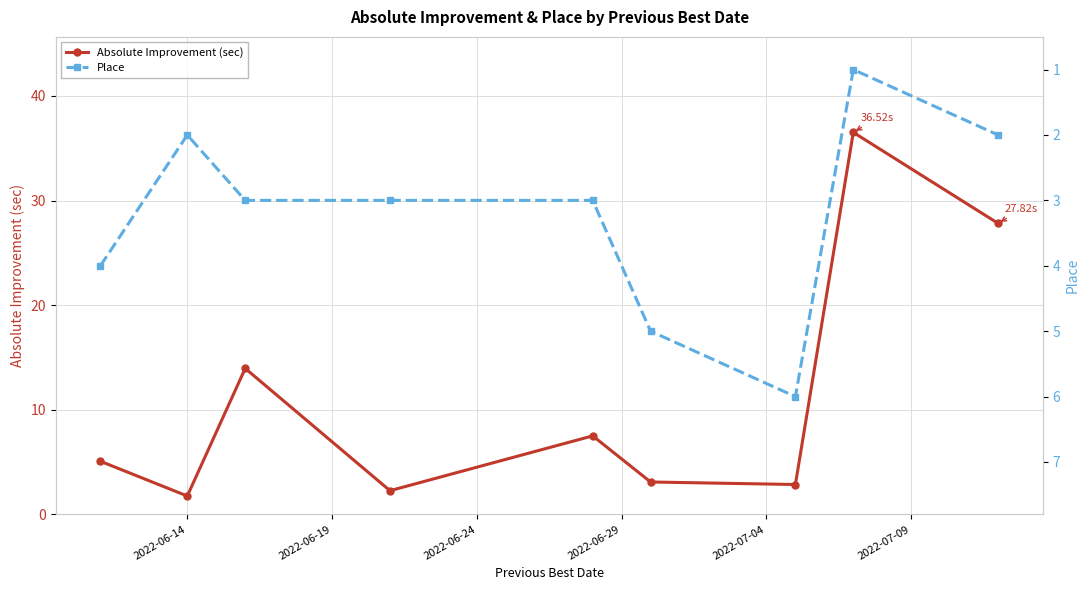

What is the difference between the maximum and minimum values in the Absolute Improvement (sec) series?

34.8